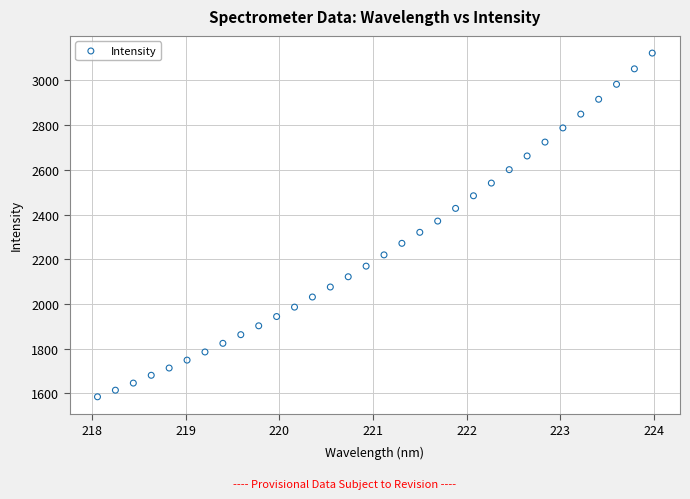

What is the range of Y values (max minus min)?

1537.1